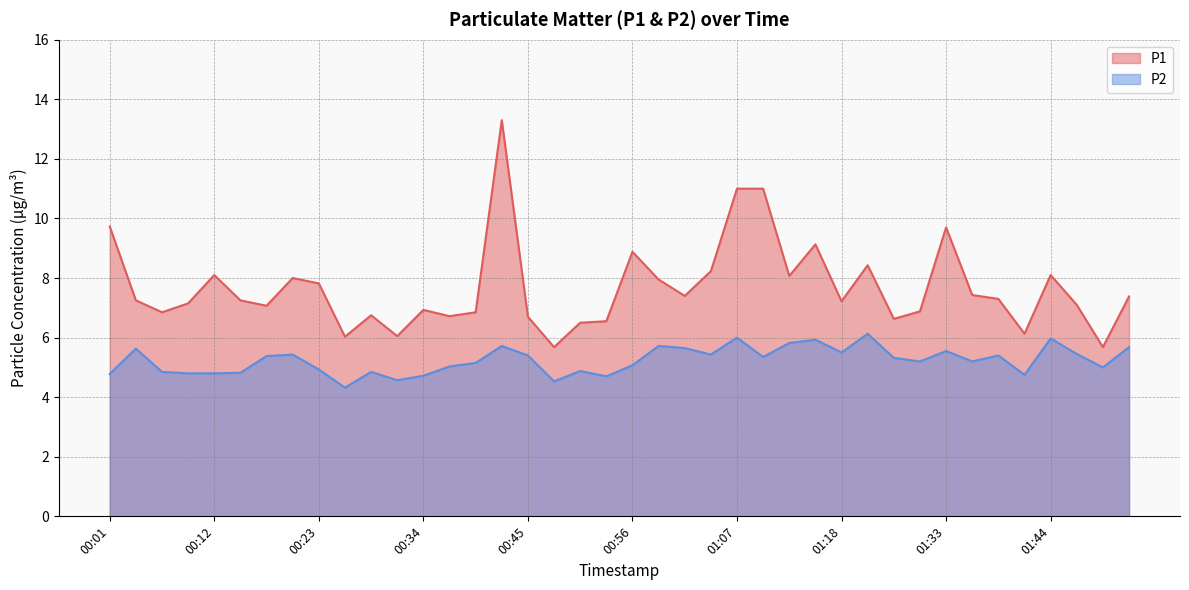

What is the label of the 7th point from the right?

01:36